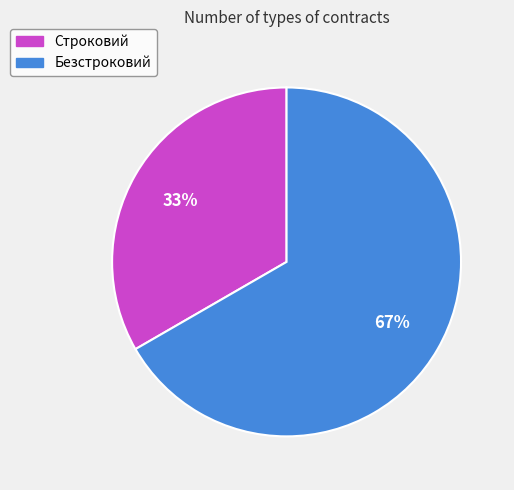

To the nearest percent, what is the combined percentage of Безстроковий and Строковий?

100%